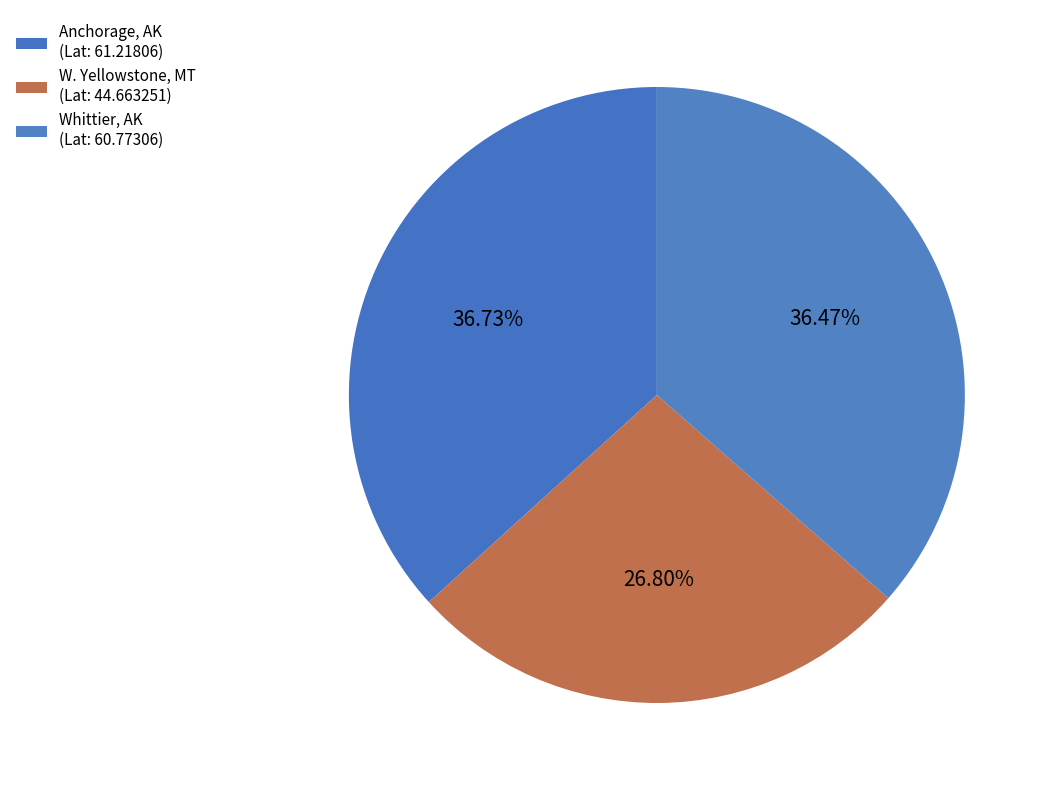

How many slices are in this pie chart?

3